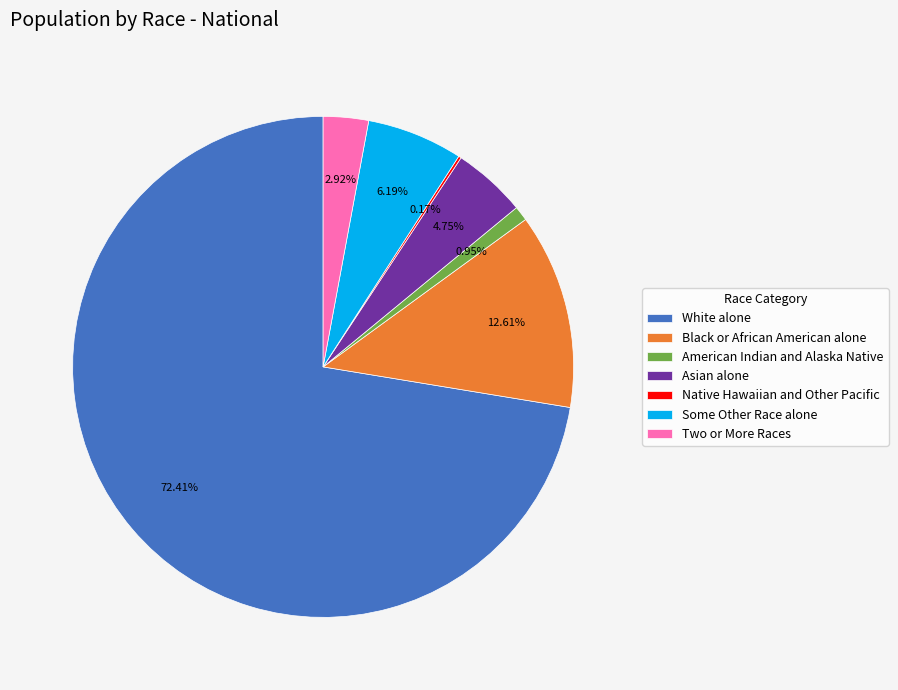

Which has a higher value, Black or African American alone or Two or More Races?

Black or African American alone